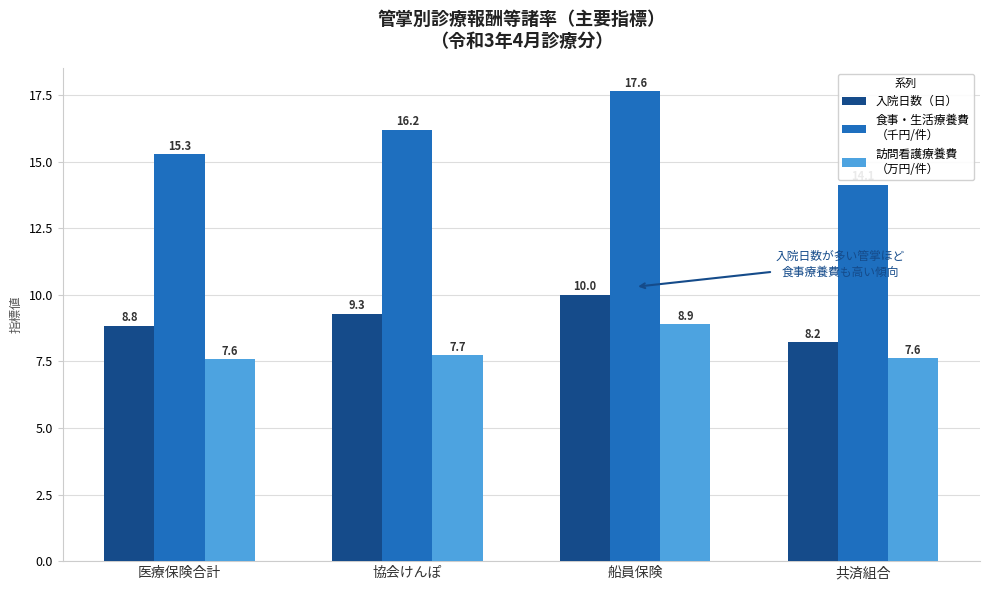

How many bars are there in each group?

3